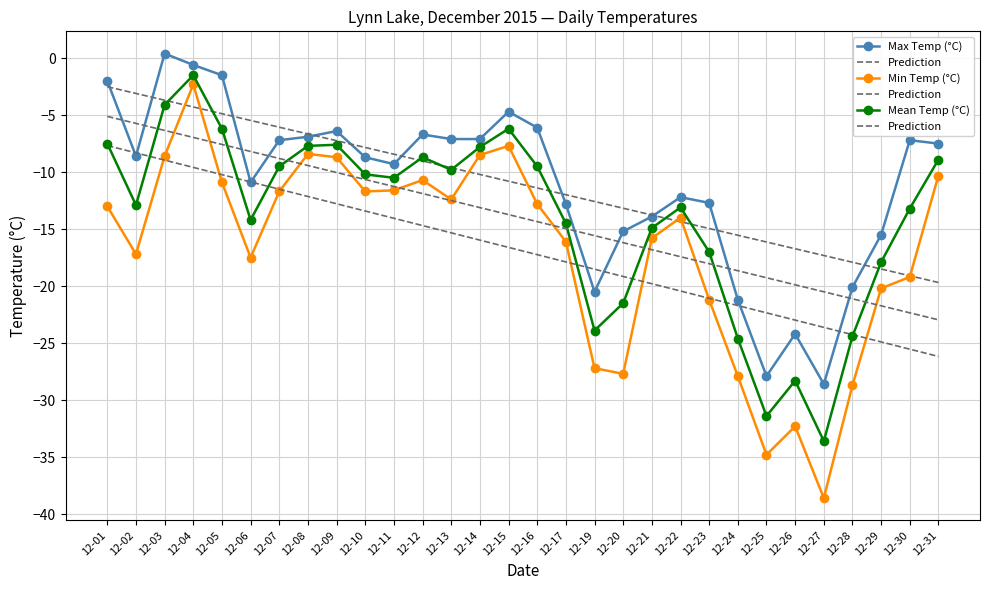

What is the difference between the maximum and minimum values in the Min Temp (°C) series?

36.3